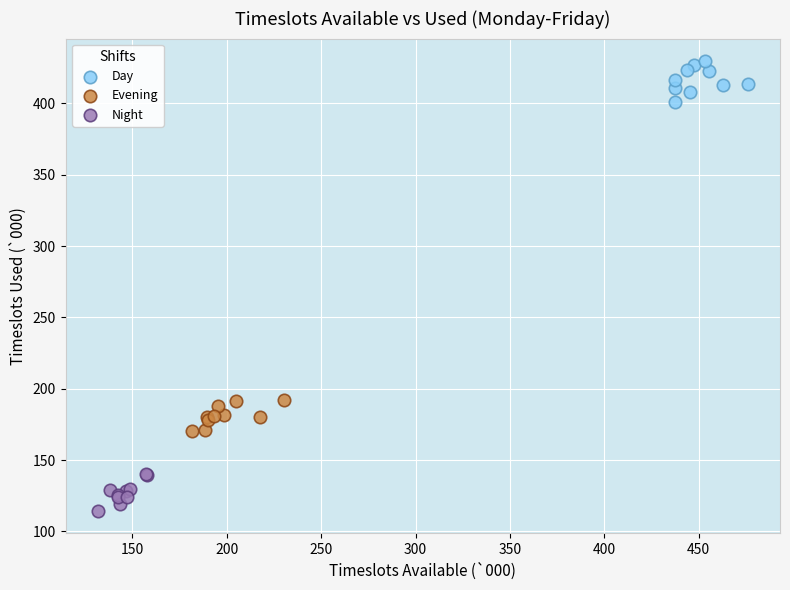

Which series reaches the minimum Y coordinate?

Night